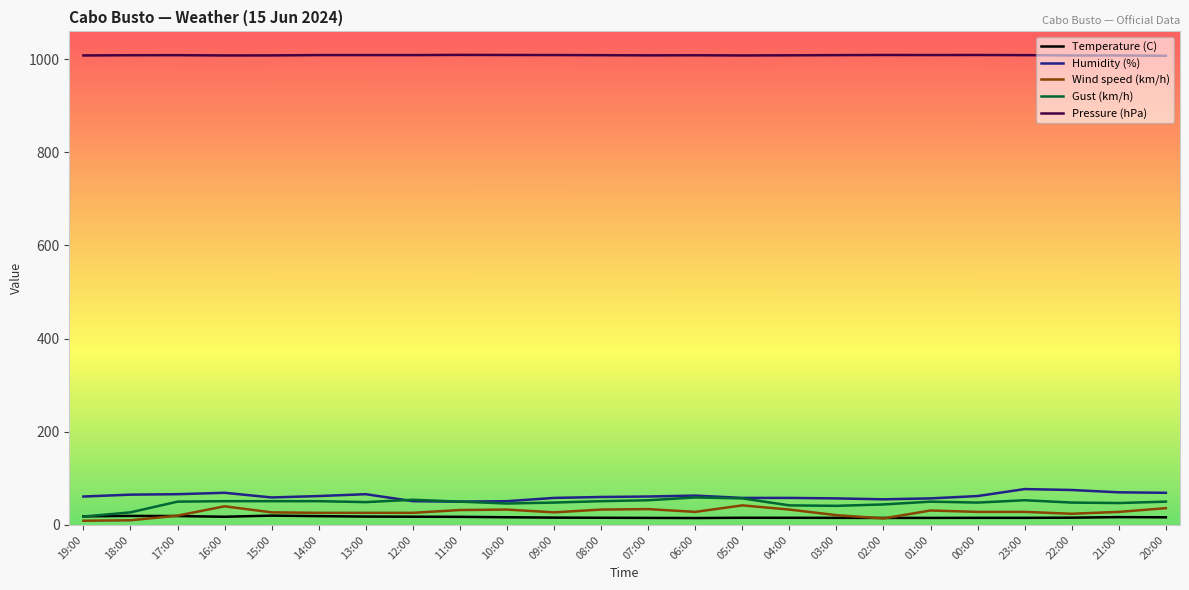

Read the Gust (km/h) value at 21:00.

47.0